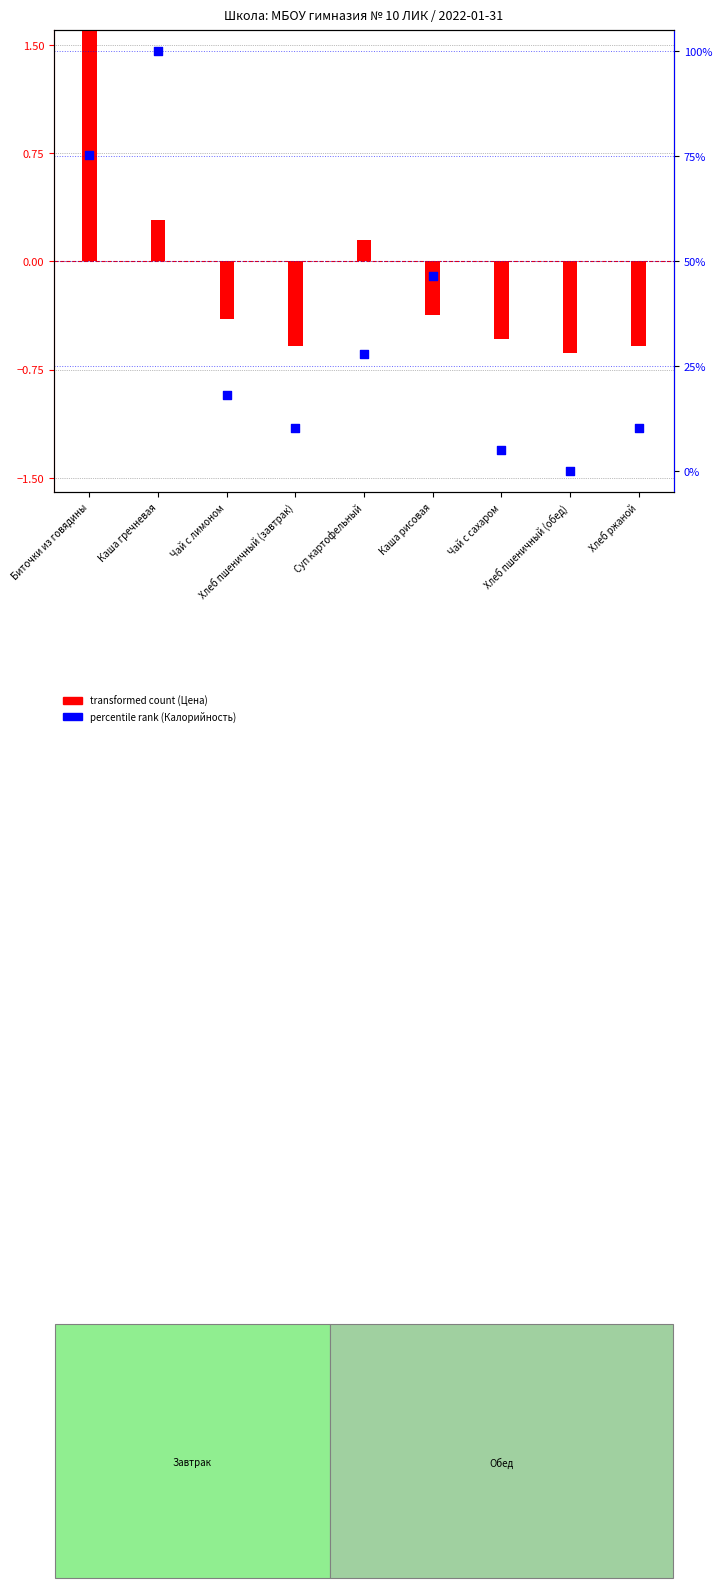

Which series reaches the minimum Y coordinate?

transformed count (Цена)